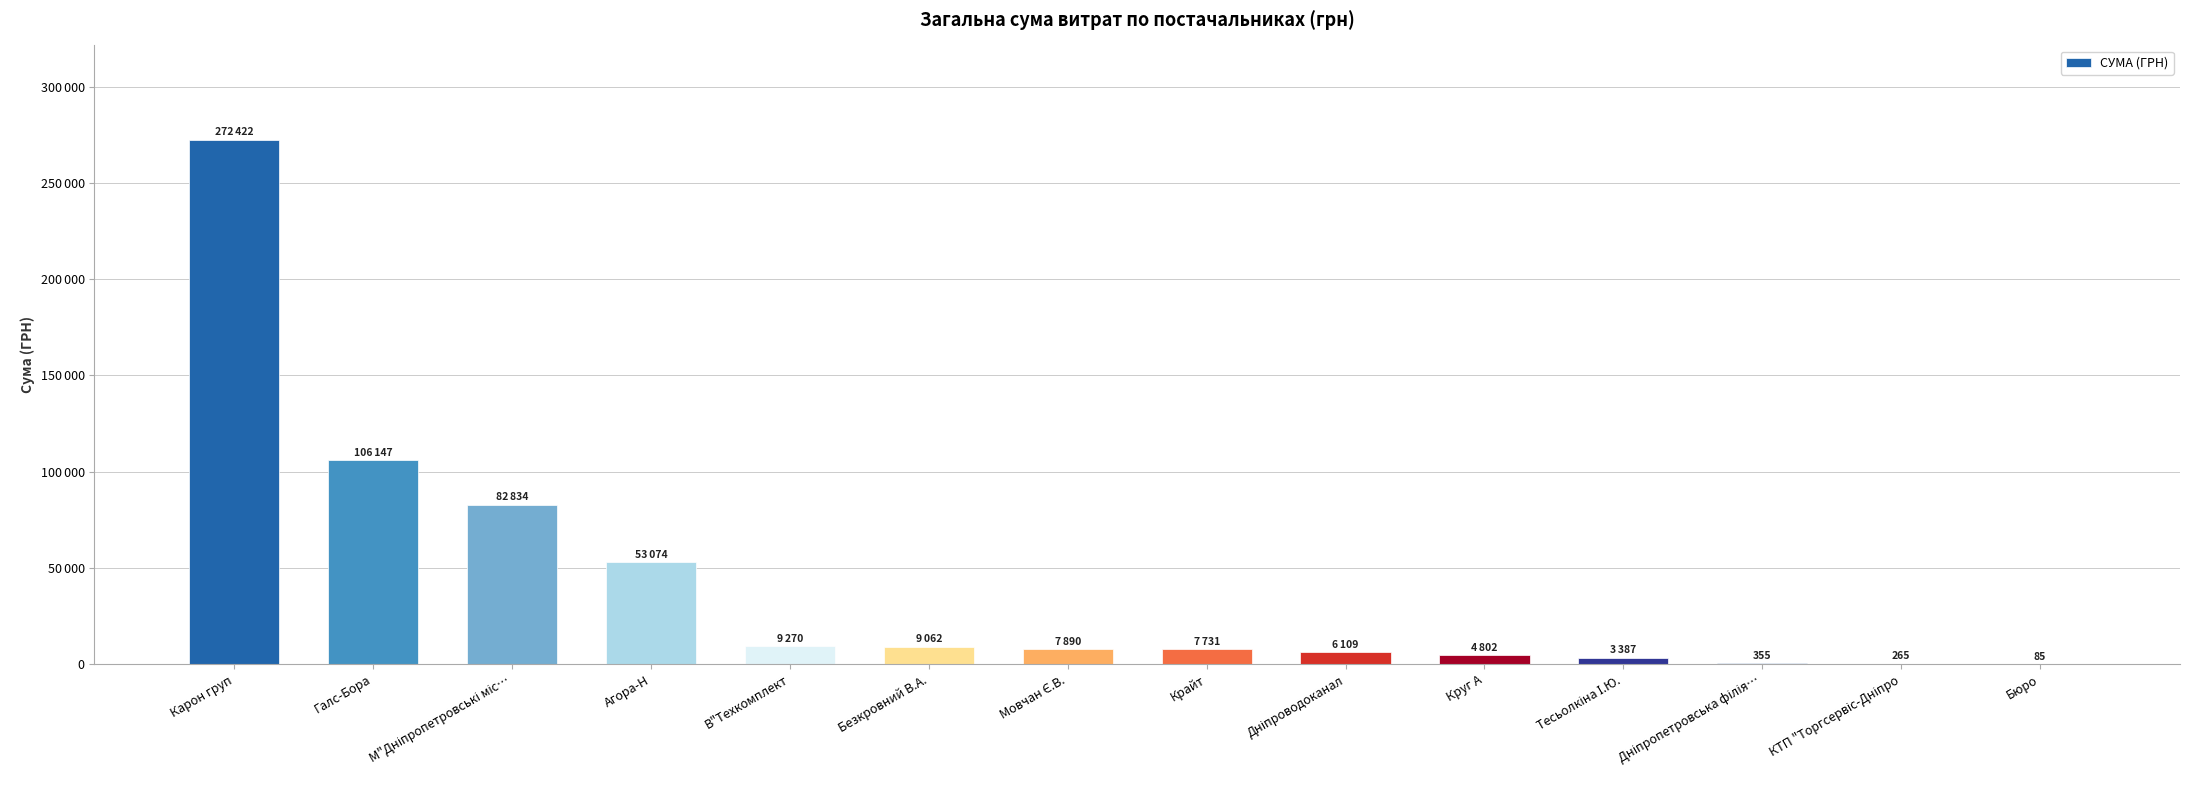

List the labels in order of value, largest first.

Карон груп, Галс-Бора, М"Дніпропетровські міс…, Агора-Н, В"Техкомплект, Безкровний В.А., Мовчан Є.В., Крайт, Дніпроводоканал, Круг А, Тесьолкіна І.Ю., Дніпропетровська філія…, КТП "Торгсервіс-Дніпро, Бюро